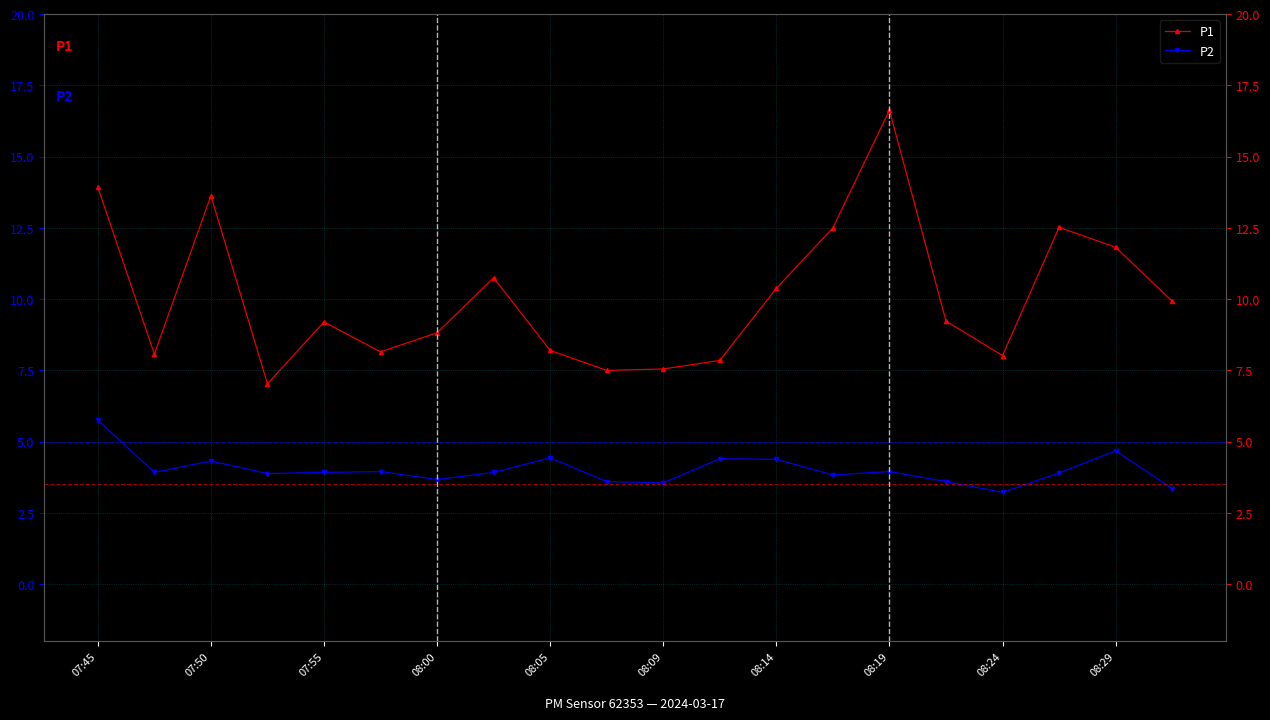

What is the sum of all P2 values?

80.2